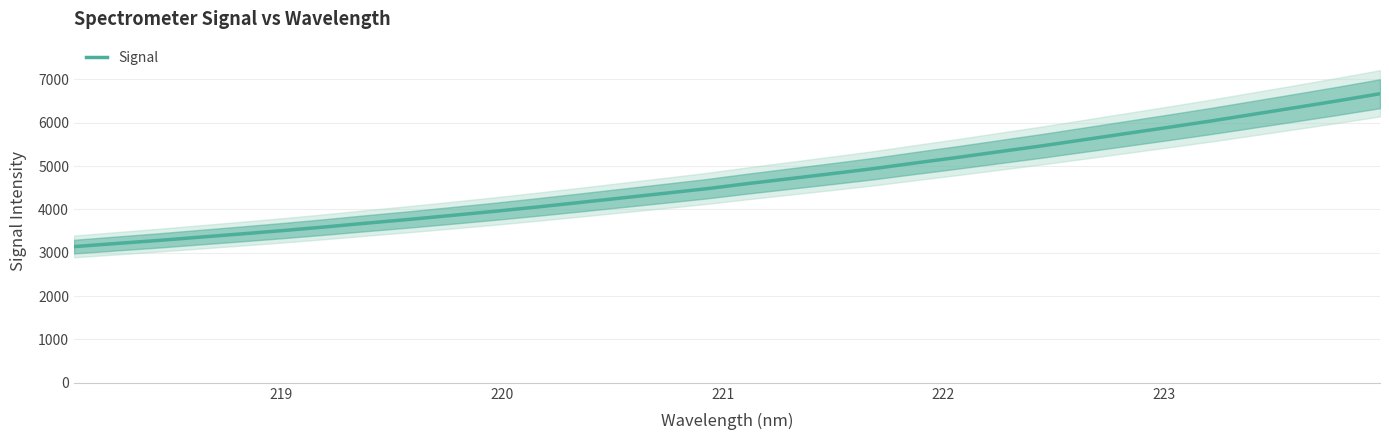

How many values exceed 4598?

16